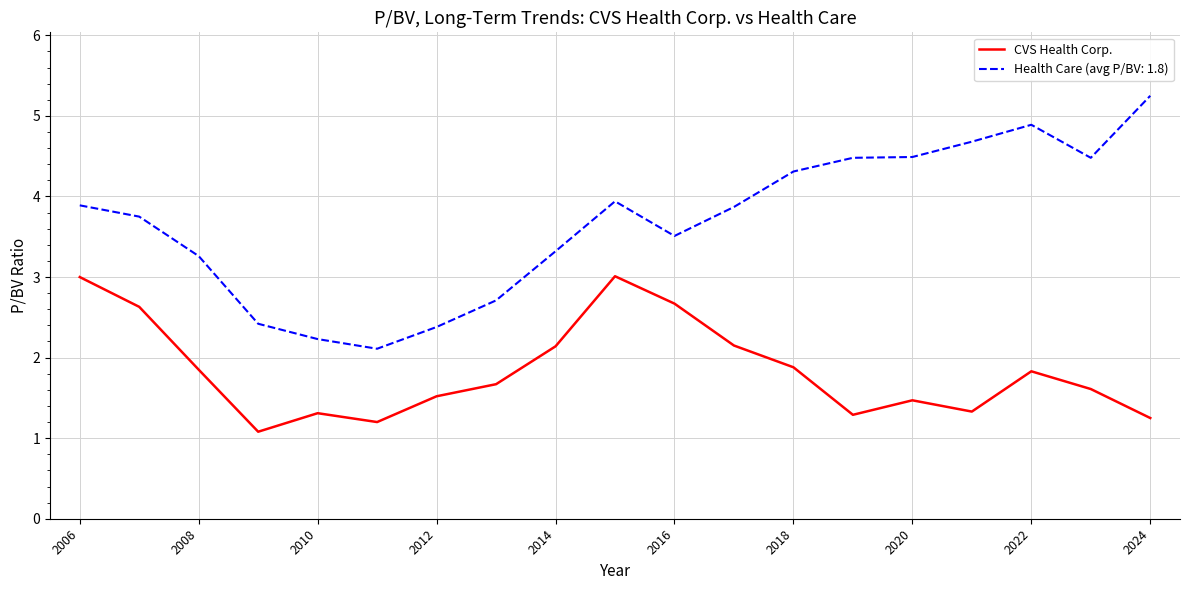

Which series has the widest spread of values?

Health Care (avg P/BV: 1.8)